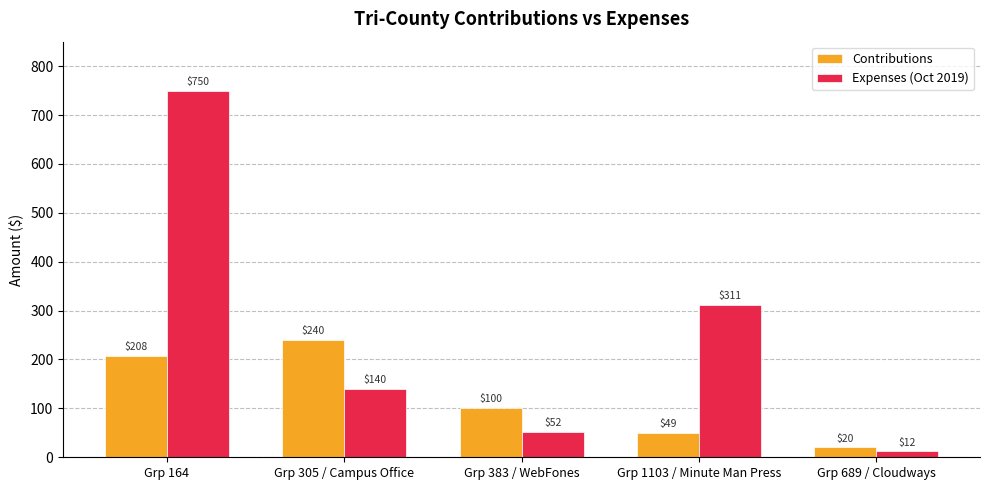

What is the maximum value shown in the chart?

750.0